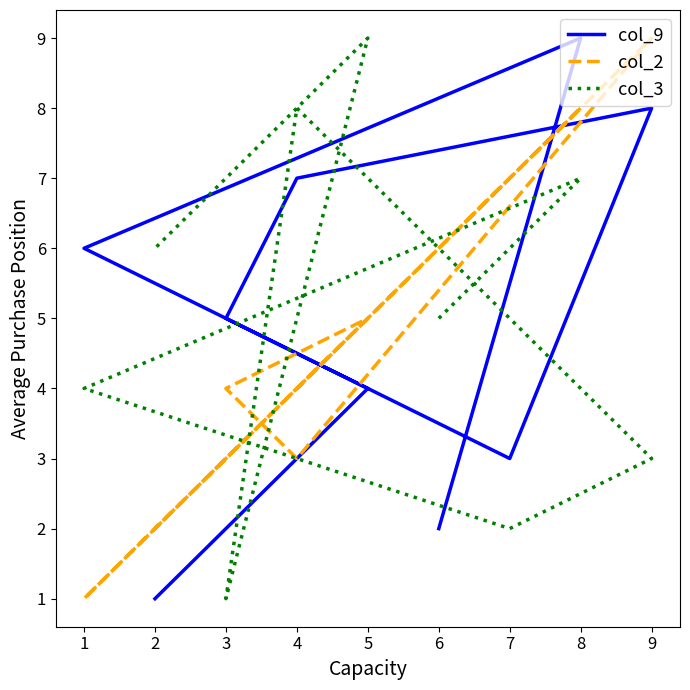

The value of col_3 at 6 is 5. True or false?

True